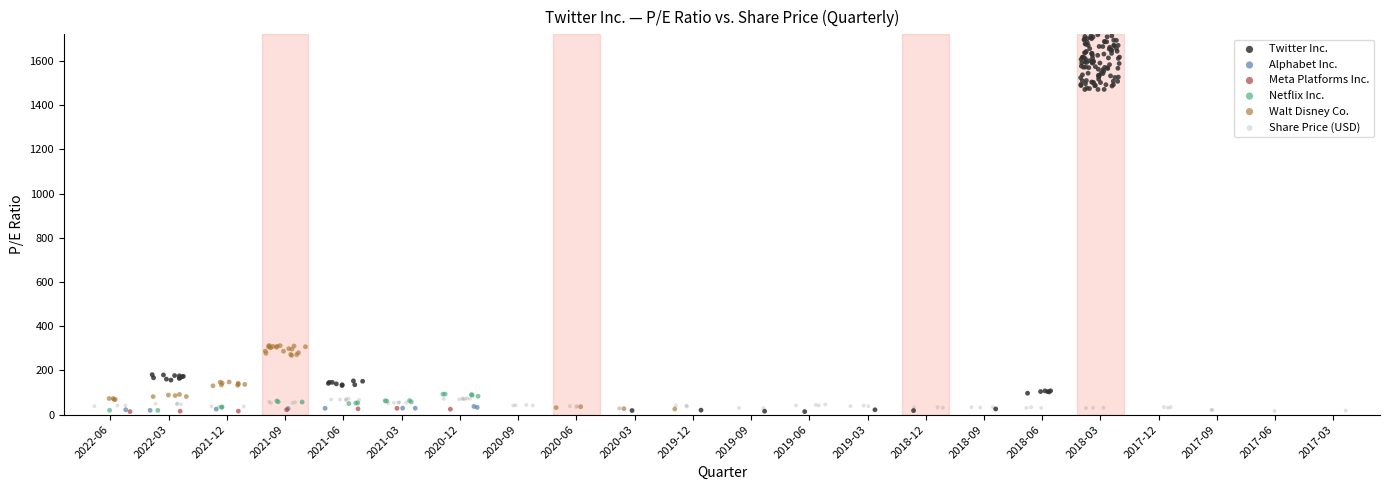

Which series has the largest Y range (max minus min)?

Twitter Inc.